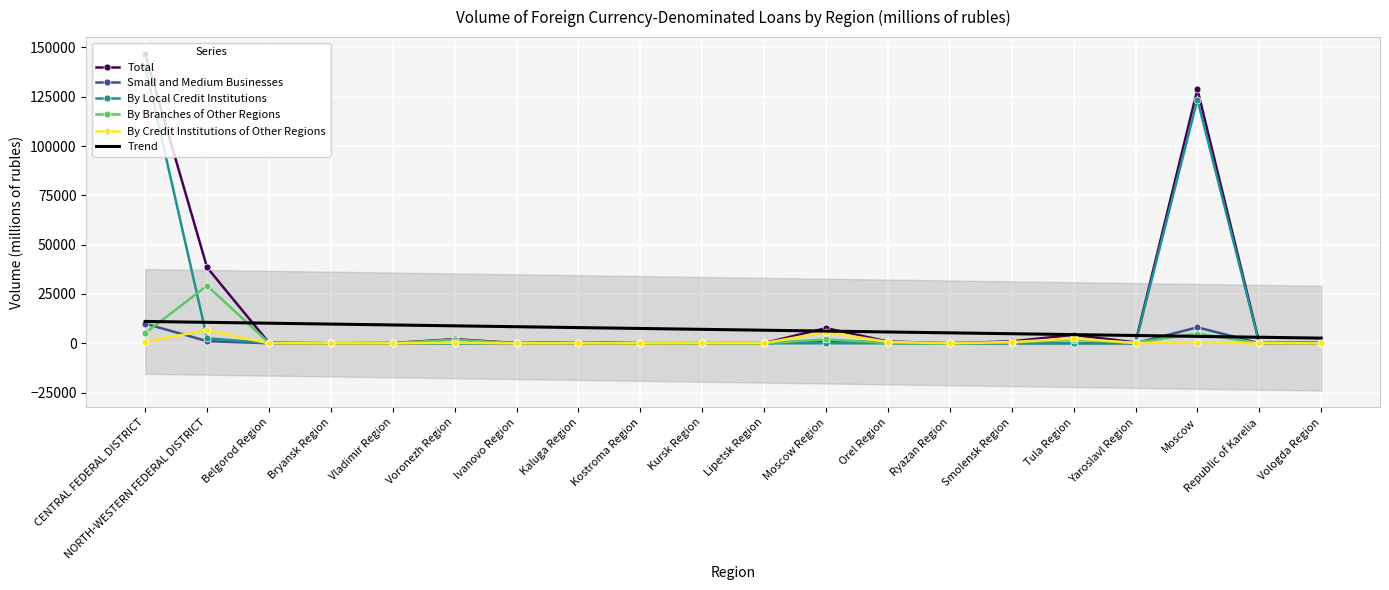

How many values in the By Local Credit Institutions series exceed 3?

9